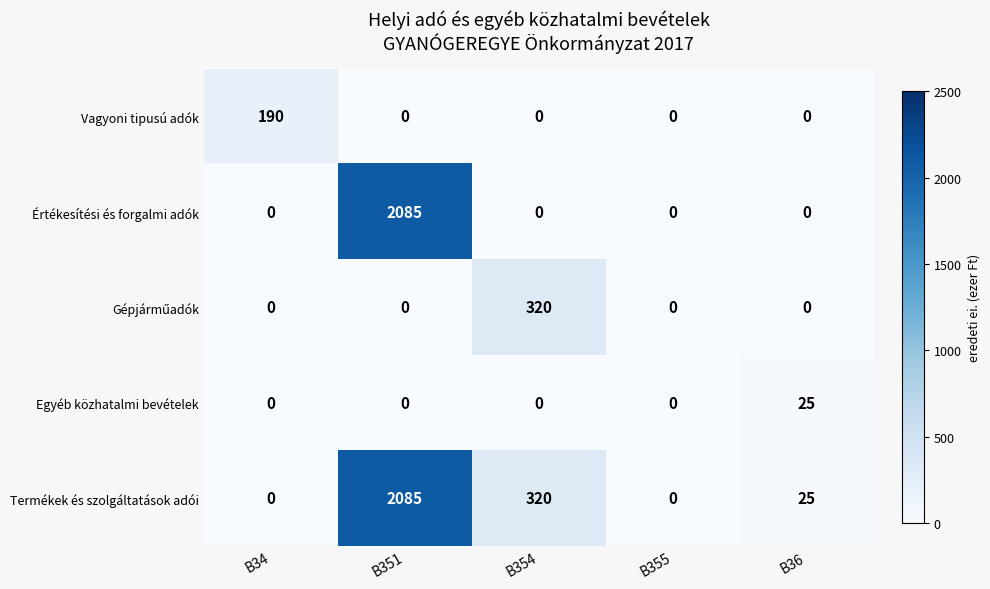

How many data points does each series have?

5